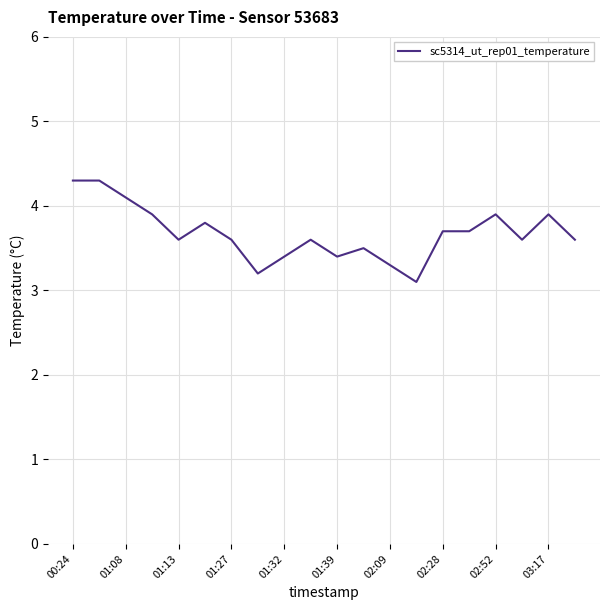

What is the maximum value shown in the chart?

4.3